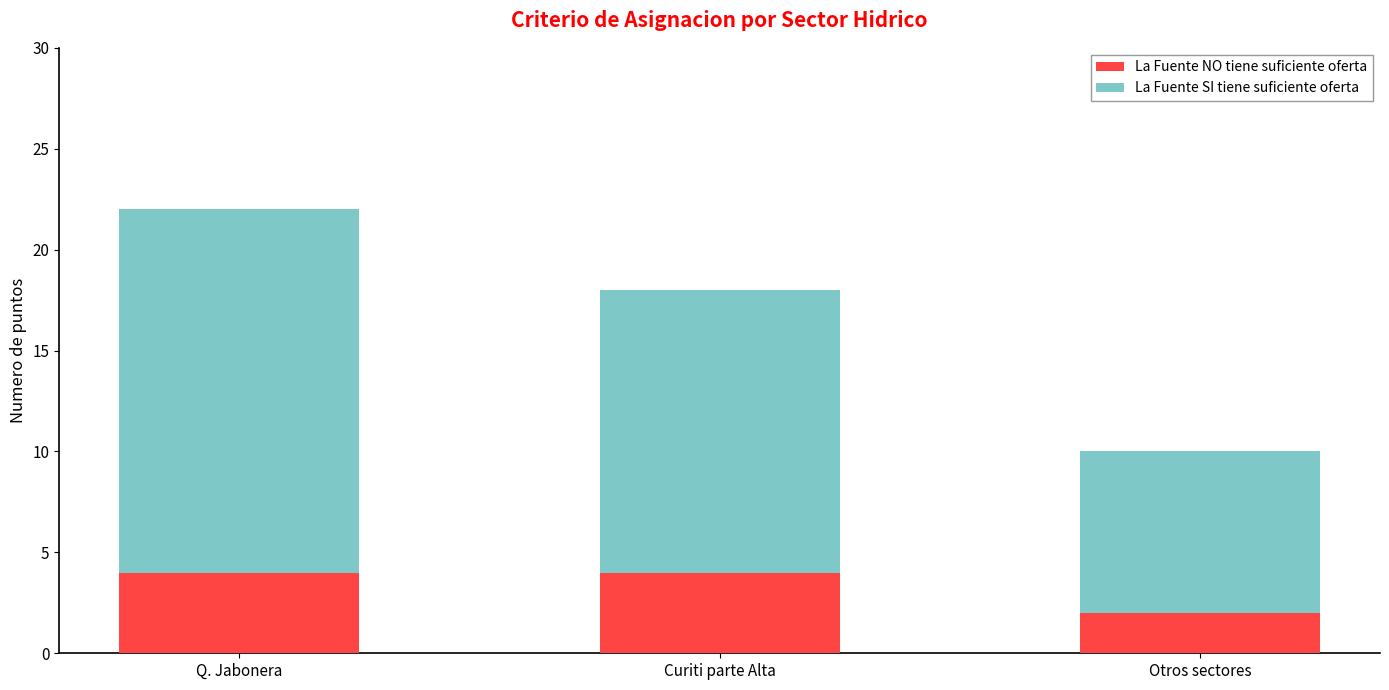

Read the La Fuente NO tiene suficiente oferta value at Q. Jabonera.

4